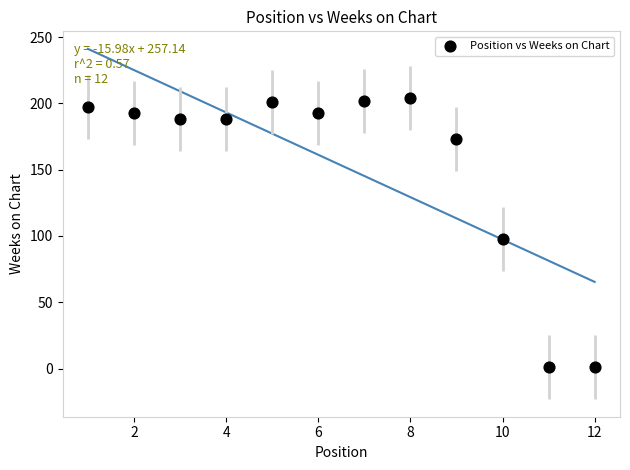

What Y value in the scatter plot is closest to 102?

98